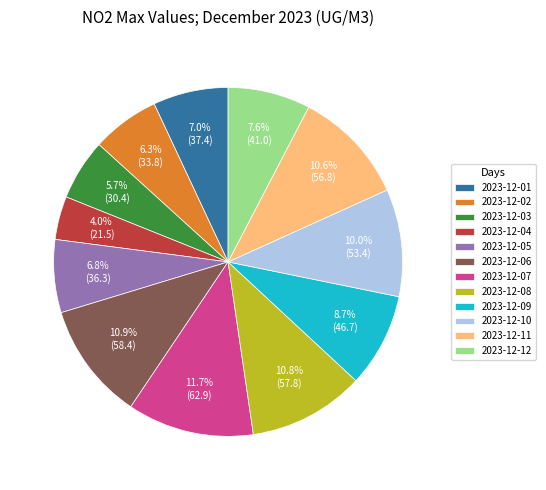

Is it true that 2023-12-05 is 13% of the pie?

False